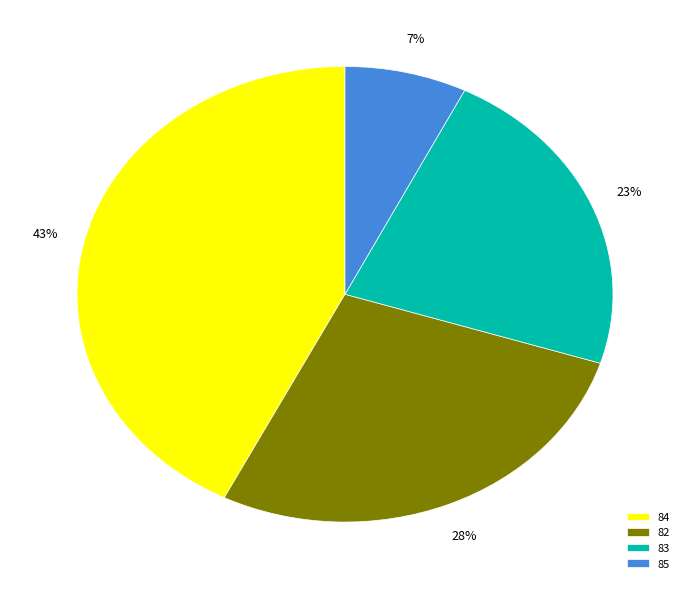

To the nearest percent, what percentage of the pie is 84?

43%